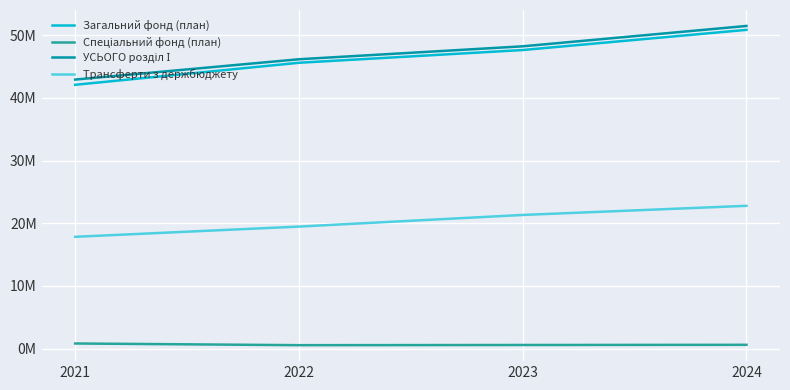

What is the difference between the highest and lowest values at 2023?

47619439